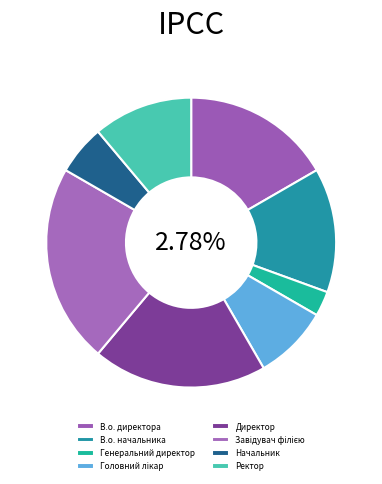

Which category has the biggest portion of the pie?

Завідувач філією